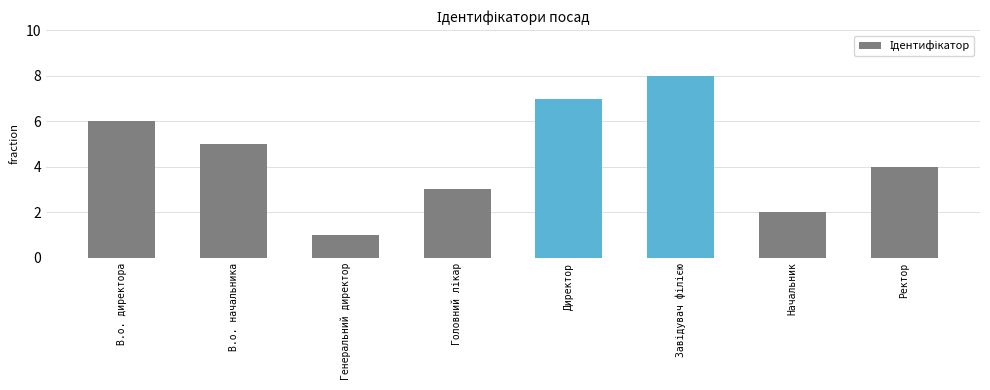

Does the chart contain any negative values?

No